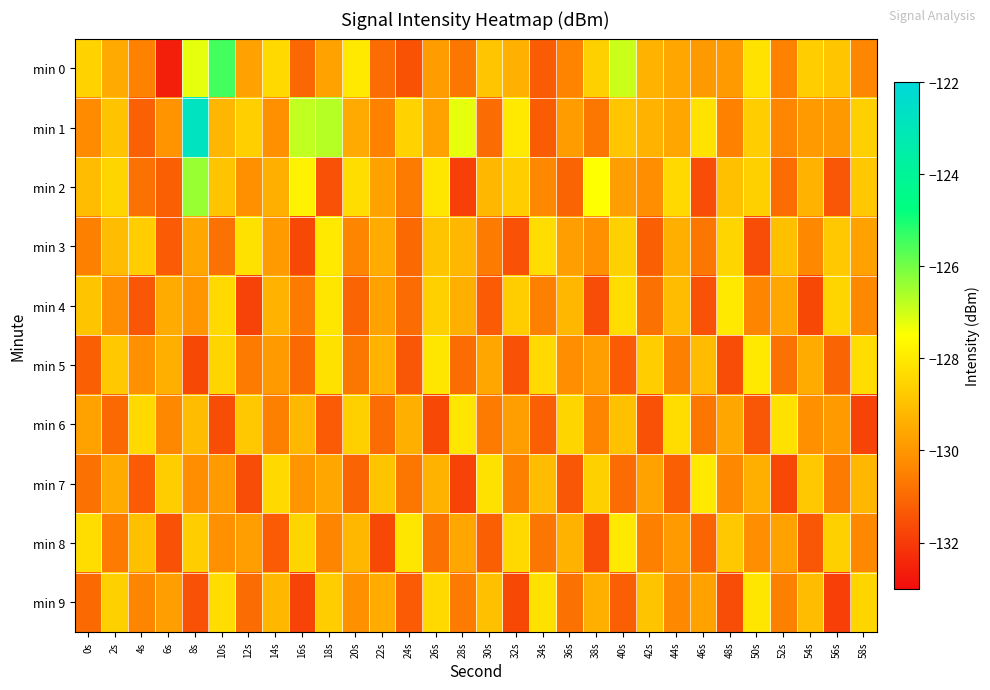

Reading left to right, list all the values displayed in this chart.

min 0: 0s=-128.6	2s=-129.5	4s=-130.4	6s=-132.6	8s=-127.2	10s=-125.5	12s=-129.7	14s=-128.4	16s=-131.0	18s=-129.7	20s=-128.0	22s=-130.9	24s=-131.5	26s=-129.8	28s=-130.7	30s=-128.9	32s=-129.4	34s=-131.3	36s=-130.4	38s=-128.6	40s=-126.9	42s=-129.3	44s=-129.6	46s=-129.9	48s=-129.9	50s=-128.2	52s=-130.5	54s=-128.7	56s=-128.8	58s=-130.4
min 1: 0s=-130.2	2s=-128.9	4s=-131.2	6s=-130.1	8s=-122.8	10s=-129.2	12s=-128.6	14s=-130.1	16s=-126.8	18s=-126.7	20s=-129.5	22s=-130.4	24s=-128.6	26s=-129.7	28s=-127.2	30s=-130.9	32s=-128.0	34s=-131.3	36s=-129.8	38s=-130.7	40s=-128.9	42s=-129.3	44s=-129.6	46s=-128.2	48s=-130.5	50s=-128.7	52s=-130.4	54s=-129.9	56s=-129.9	58s=-128.6
min 2: 0s=-129.1	2s=-128.5	4s=-130.8	6s=-131.2	8s=-126.4	10s=-128.9	12s=-130.1	14s=-129.4	16s=-127.8	18s=-131.5	20s=-128.3	22s=-129.7	24s=-130.6	26s=-128.1	28s=-131.9	30s=-129.2	32s=-128.7	34s=-130.3	36s=-131.1	38s=-127.5	40s=-129.8	42s=-130.2	44s=-128.4	46s=-131.6	48s=-129.0	50s=-128.6	52s=-130.9	54s=-129.3	56s=-131.4	58s=-128.8
min 3: 0s=-130.5	2s=-129.1	4s=-128.7	6s=-131.3	8s=-129.6	10s=-130.8	12s=-128.2	14s=-129.9	16s=-131.7	18s=-128.0	20s=-130.4	22s=-129.5	24s=-131.0	26s=-128.9	28s=-129.2	30s=-130.6	32s=-131.5	34s=-128.3	36s=-129.8	38s=-130.1	40s=-128.6	42s=-131.2	44s=-129.4	46s=-130.7	48s=-128.5	50s=-131.6	52s=-129.0	54s=-130.3	56s=-128.8	58s=-129.7
min 4: 0s=-128.9	2s=-130.2	4s=-131.4	6s=-129.5	8s=-130.0	10s=-128.4	12s=-131.8	14s=-129.3	16s=-130.6	18s=-128.1	20s=-131.1	22s=-129.7	24s=-130.9	26s=-128.6	28s=-129.4	30s=-131.3	32s=-128.7	34s=-130.5	36s=-129.2	38s=-131.6	40s=-128.3	42s=-130.8	44s=-129.1	46s=-131.5	48s=-128.0	50s=-130.4	52s=-129.6	54s=-131.7	56s=-128.5	58s=-130.3
min 5: 0s=-131.2	2s=-128.8	4s=-130.1	6s=-129.4	8s=-131.7	10s=-128.5	12s=-130.6	14s=-129.9	16s=-131.0	18s=-128.2	20s=-130.7	22s=-129.3	24s=-131.4	26s=-128.1	28s=-130.9	30s=-129.6	32s=-131.5	34s=-128.4	36s=-130.2	38s=-129.8	40s=-131.3	42s=-128.7	44s=-130.5	46s=-129.1	48s=-131.6	50s=-128.0	52s=-130.8	54s=-129.5	56s=-131.1	58s=-128.3
min 6: 0s=-129.7	2s=-131.0	4s=-128.4	6s=-130.3	8s=-129.1	10s=-131.6	12s=-128.8	14s=-130.5	16s=-129.2	18s=-131.3	20s=-128.6	22s=-130.9	24s=-129.4	26s=-131.7	28s=-128.1	30s=-130.6	32s=-129.8	34s=-131.2	36s=-128.5	38s=-130.4	40s=-129.0	42s=-131.5	44s=-128.3	46s=-130.7	48s=-129.6	50s=-131.4	52s=-128.2	54s=-130.1	56s=-129.9	58s=-131.8
min 7: 0s=-130.8	2s=-129.5	4s=-131.3	6s=-128.7	8s=-130.2	10s=-129.9	12s=-131.6	14s=-128.4	16s=-130.0	18s=-129.6	20s=-131.1	22s=-128.9	24s=-130.7	26s=-129.3	28s=-131.8	30s=-128.2	32s=-130.5	34s=-129.1	36s=-131.4	38s=-128.6	40s=-130.9	42s=-129.7	44s=-131.2	46s=-128.0	48s=-130.3	50s=-129.4	52s=-131.7	54s=-128.8	56s=-130.6	58s=-129.2
min 8: 0s=-128.3	2s=-130.6	4s=-129.0	6s=-131.5	8s=-128.7	10s=-130.1	12s=-129.8	14s=-131.3	16s=-128.5	18s=-130.4	20s=-129.2	22s=-131.7	24s=-128.1	26s=-130.8	28s=-129.6	30s=-131.2	32s=-128.4	34s=-130.7	36s=-129.3	38s=-131.6	40s=-128.0	42s=-130.5	44s=-129.9	46s=-131.1	48s=-128.8	50s=-130.2	52s=-129.7	54s=-131.4	56s=-128.6	58s=-130.3
min 9: 0s=-131.0	2s=-128.6	4s=-130.4	6s=-129.8	8s=-131.5	10s=-128.3	12s=-130.9	14s=-129.2	16s=-131.8	18s=-128.7	20s=-130.1	22s=-129.5	24s=-131.3	26s=-128.4	28s=-130.6	30s=-129.0	32s=-131.7	34s=-128.2	36s=-130.8	38s=-129.4	40s=-131.2	42s=-128.9	44s=-130.3	46s=-129.7	48s=-131.6	50s=-128.1	52s=-130.5	54s=-129.1	56s=-131.9	58s=-128.5